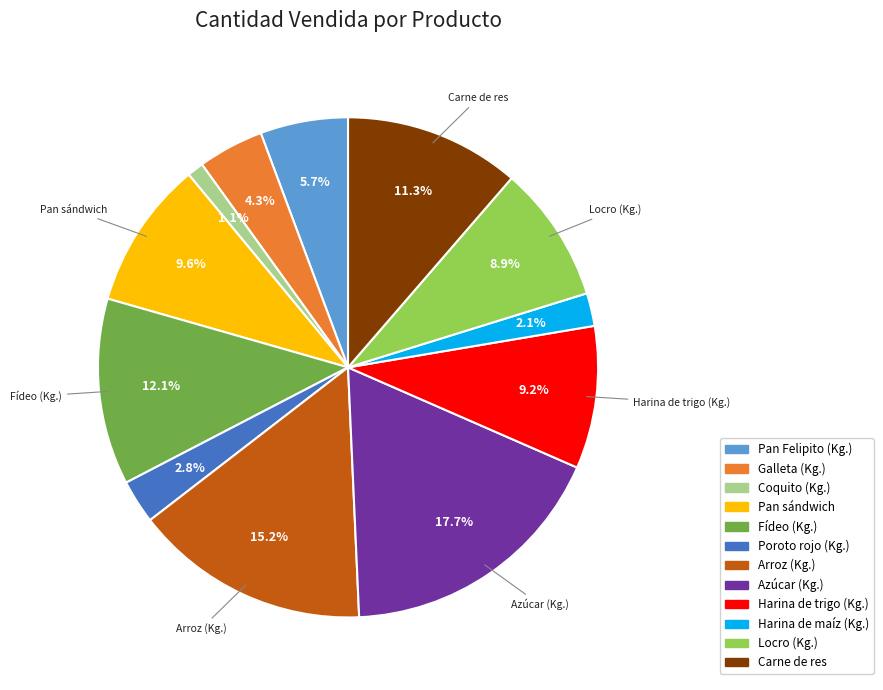

Between Galleta (Kg.) and Fídeo (Kg.), which is larger?

Fídeo (Kg.)